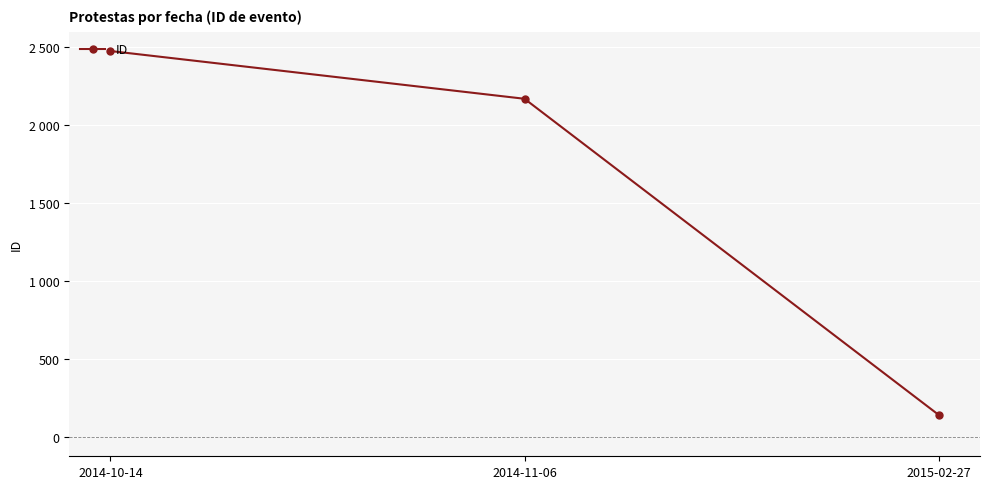

What is the sum of all values?

4782